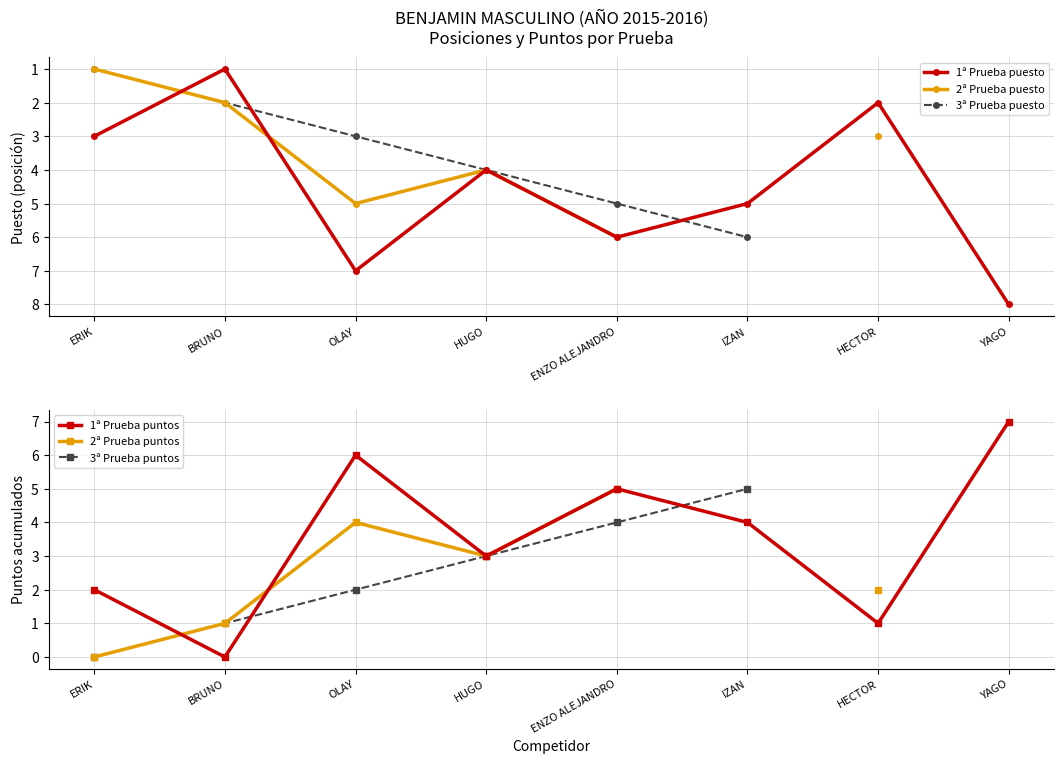

True or false: 2ª Prueba puesto and 2ª Prueba puntos intersect in this chart.

False